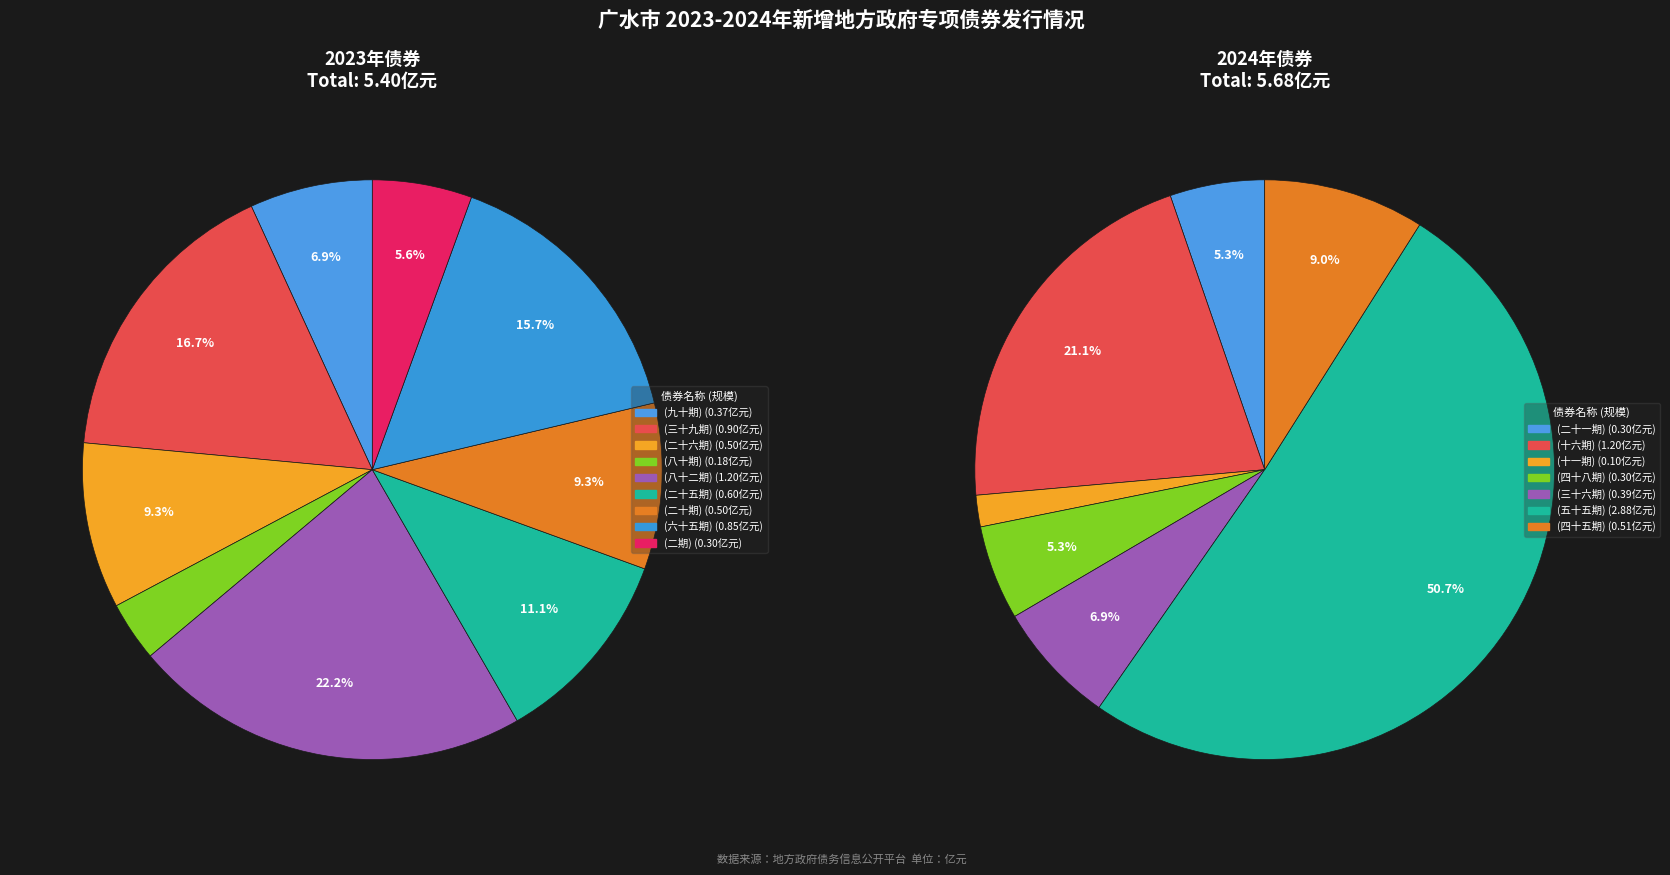

True or false: 2023年湖北省政府专项债券（二十期） accounts for 19% of the total.

False